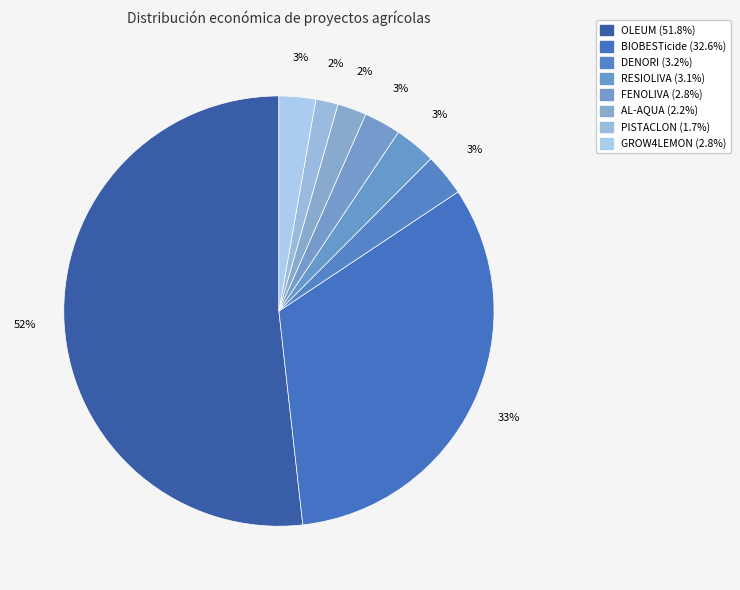

How many slices are in this pie chart?

8